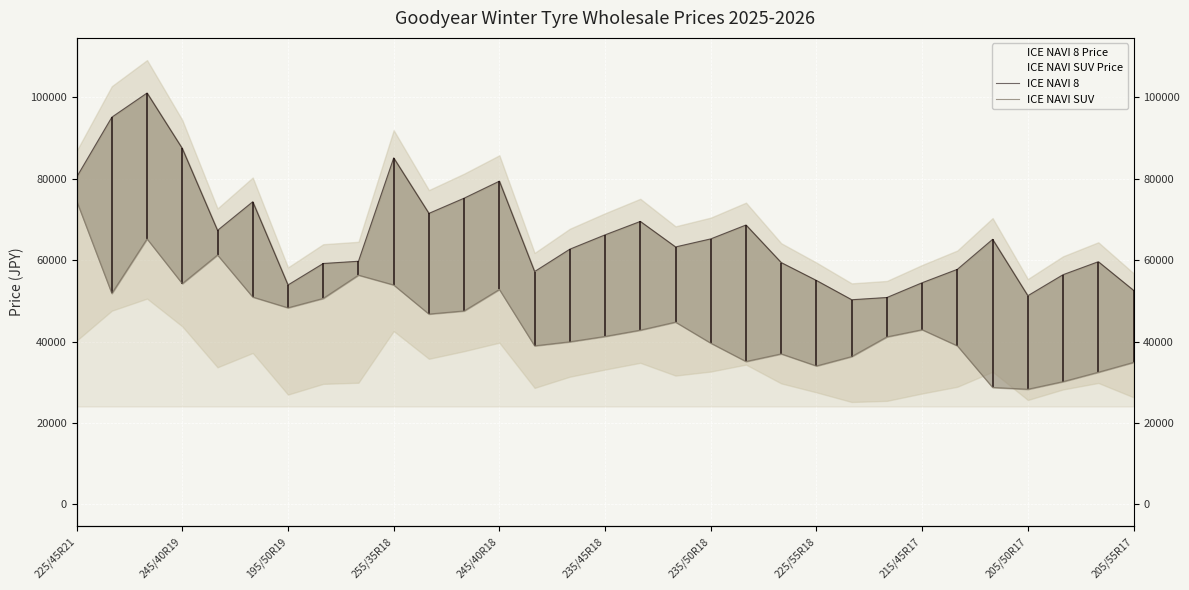

True or false: ICE NAVI SUV and ICE NAVI 8 intersect in this chart.

False